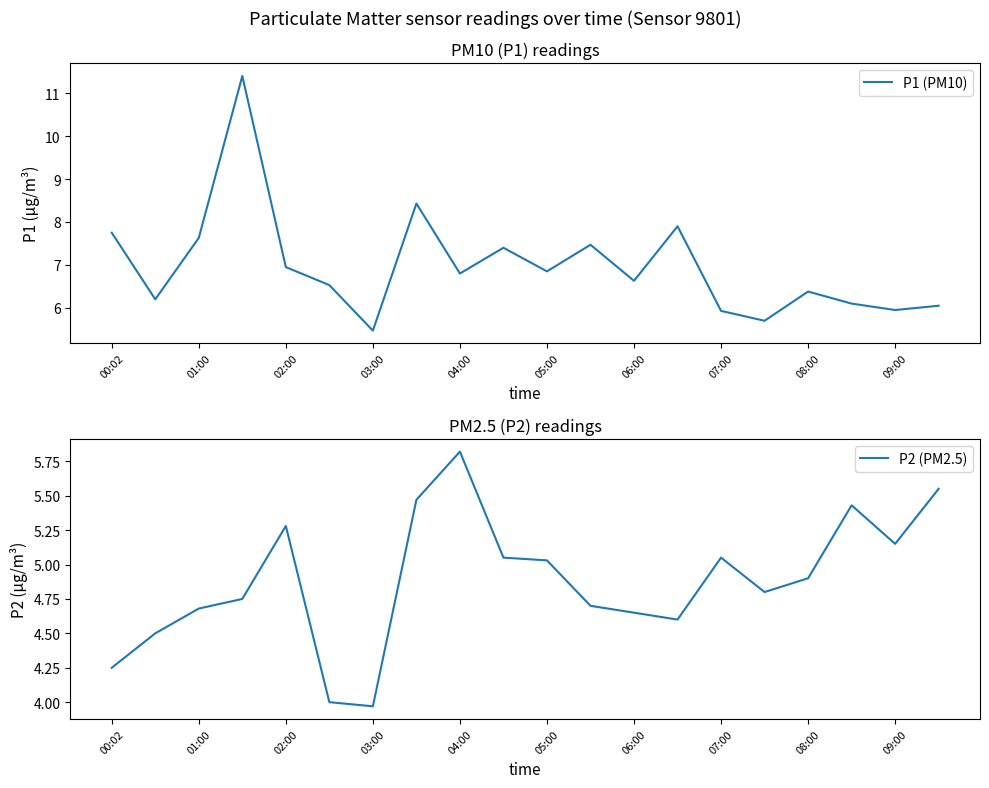

Which series has the largest range (max minus min)?

P1 (PM10)